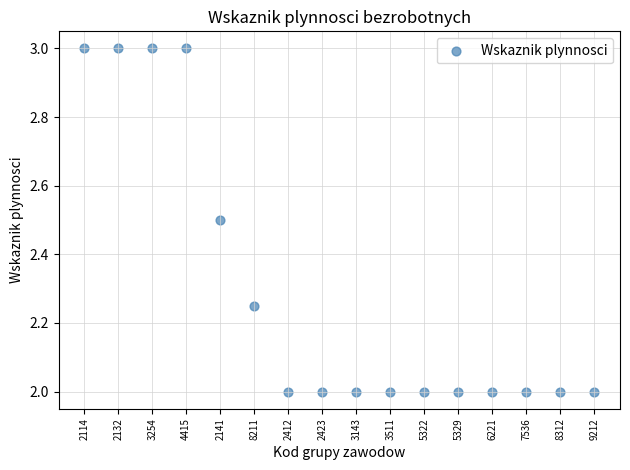

What is the range of Y values (max minus min)?

1.0